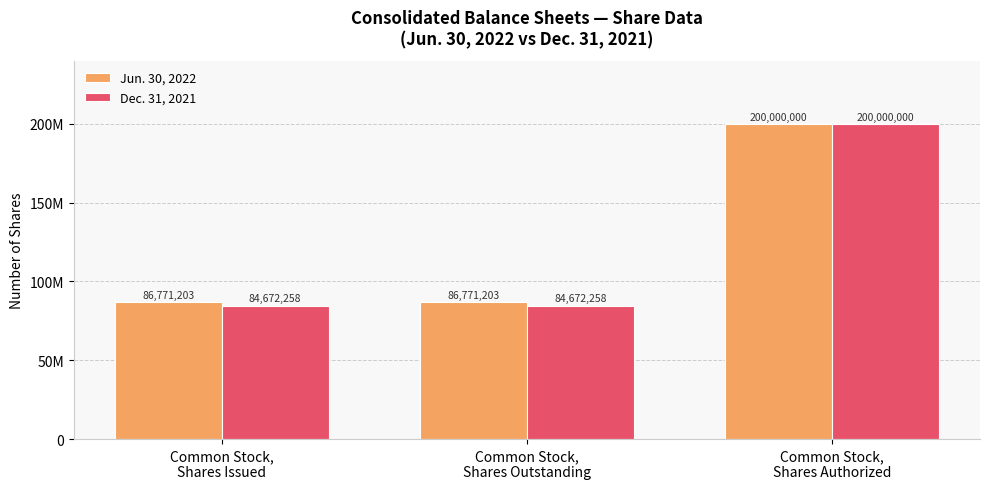

Reading left to right, transcribe all the data shown in this chart.

Jun. 30, 2022: Common Stock,
Shares Issued=86771203	Common Stock,
Shares Outstanding=86771203	Common Stock,
Shares Authorized=200000000
Dec. 31, 2021: Common Stock,
Shares Issued=84672258	Common Stock,
Shares Outstanding=84672258	Common Stock,
Shares Authorized=200000000